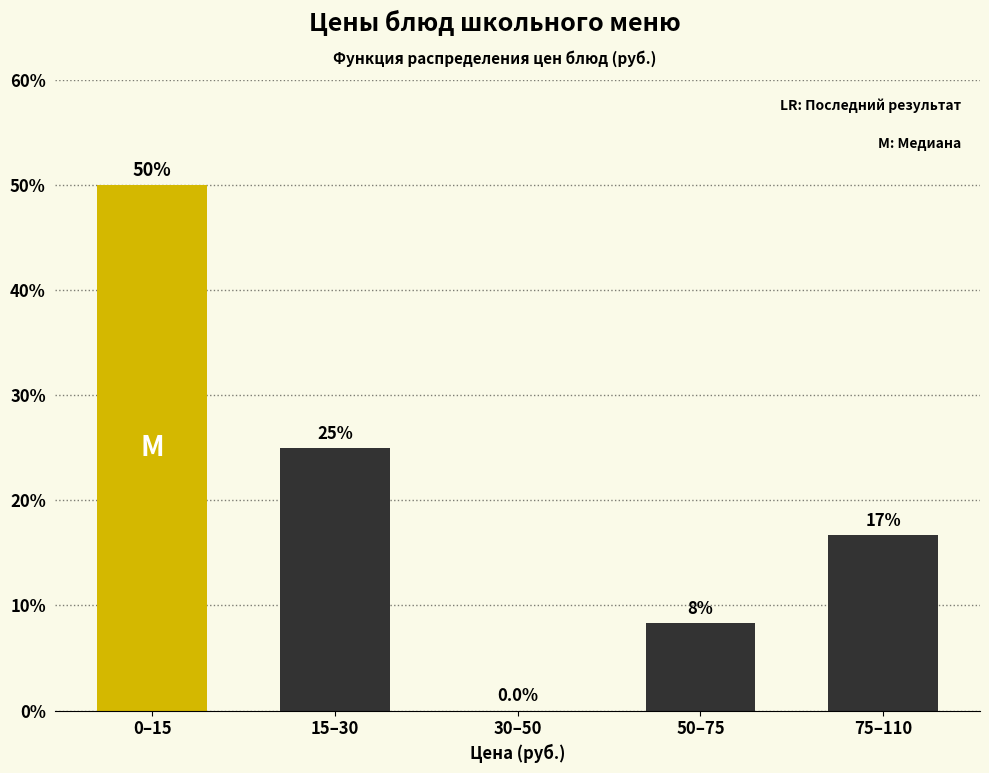

Reading left to right, list all the values displayed in this chart.

0–15=50.0	15–30=25.0	30–50=0.0	50–75=8.3	75–110=16.7